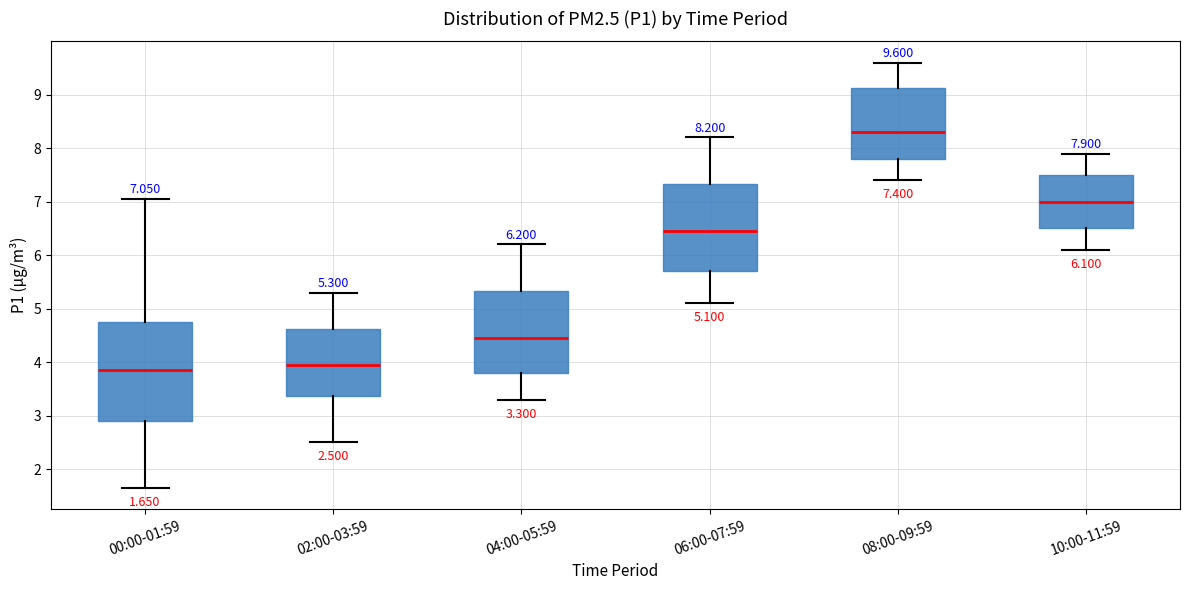

Which box has the lowest median line?

00:00-01:59